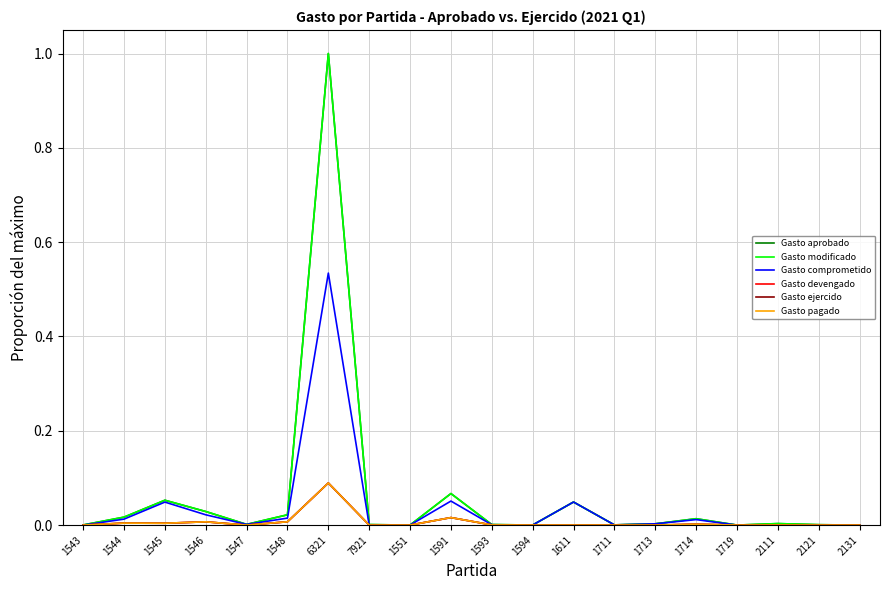

Is this an area chart (filled region under the line)?

No